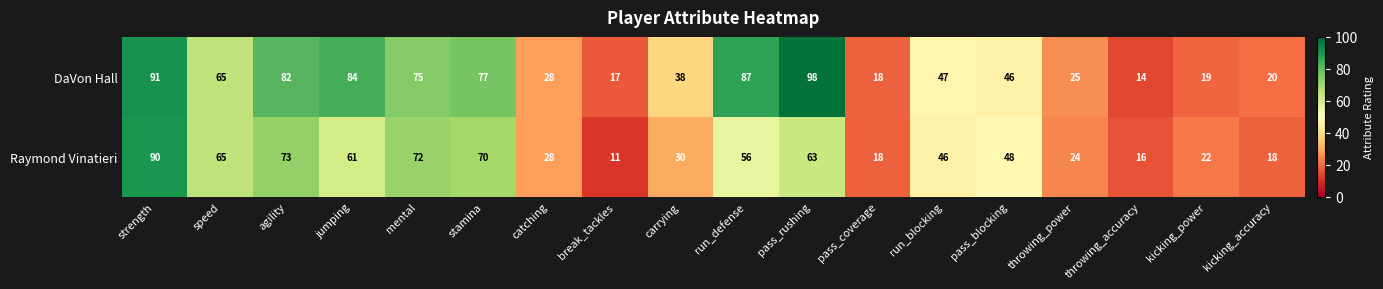

Which label corresponds to the smallest value in the chart?

break_tackles